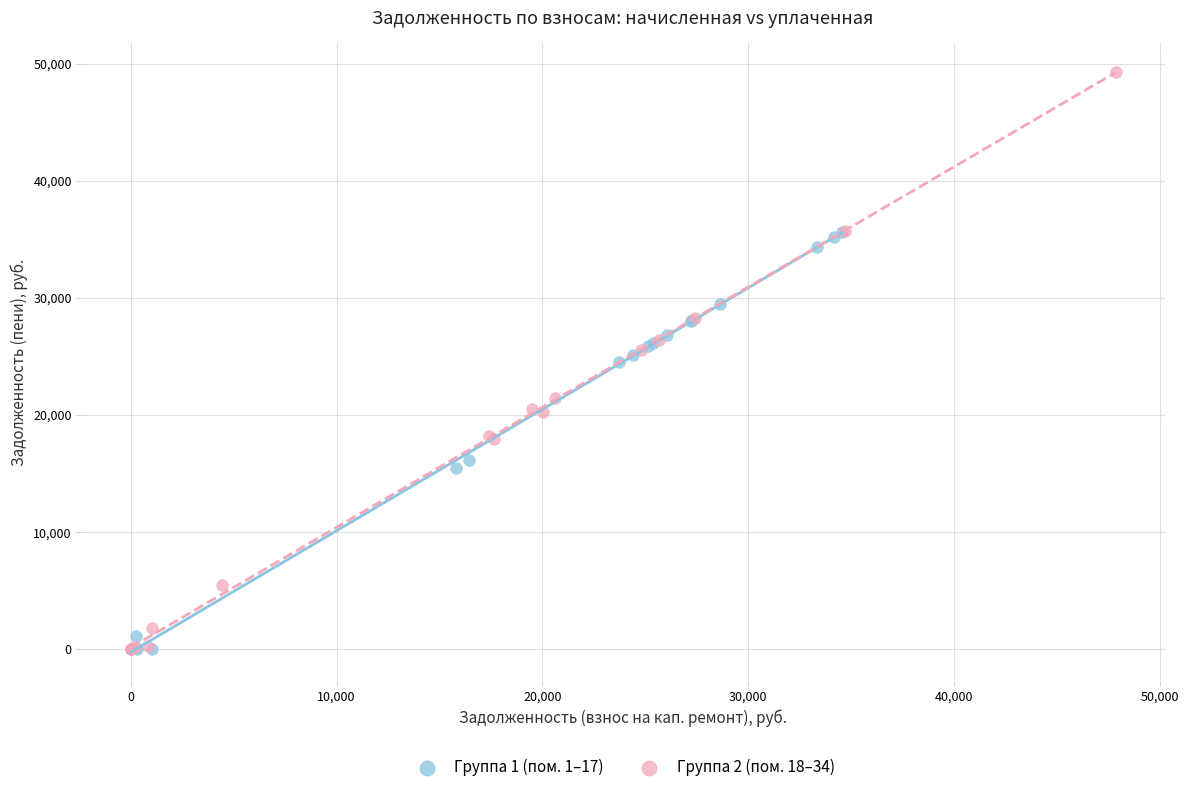

Which series has the widest spread of Y values?

Группа 2 (пом. 18–34)